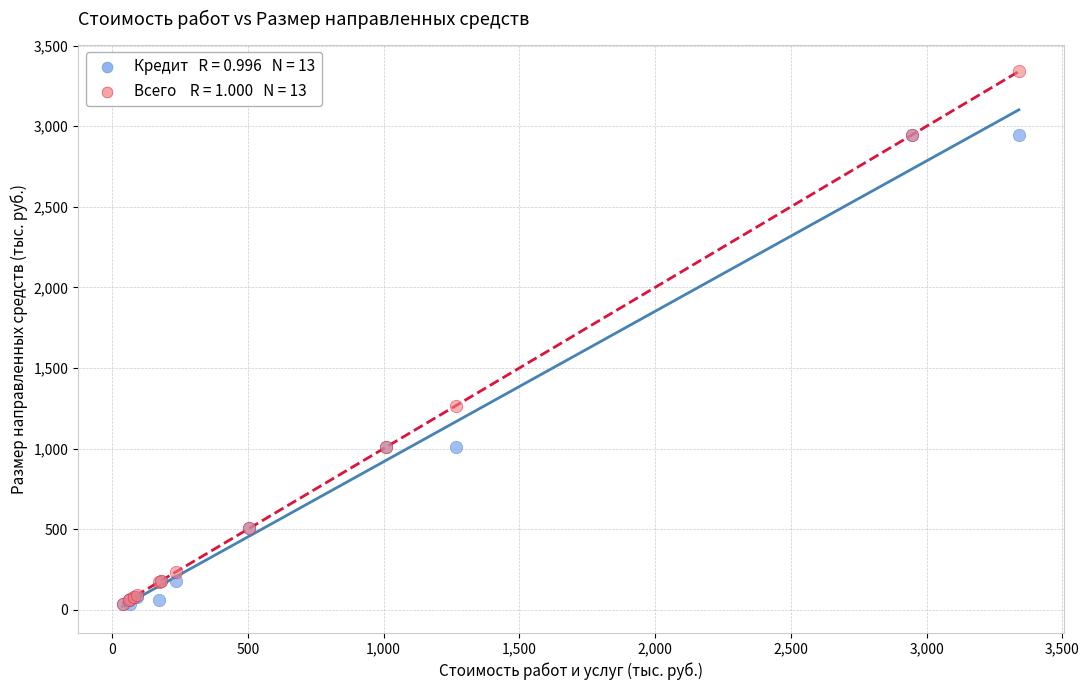

Across all series, what Y value is closest to 1689?

1266.6